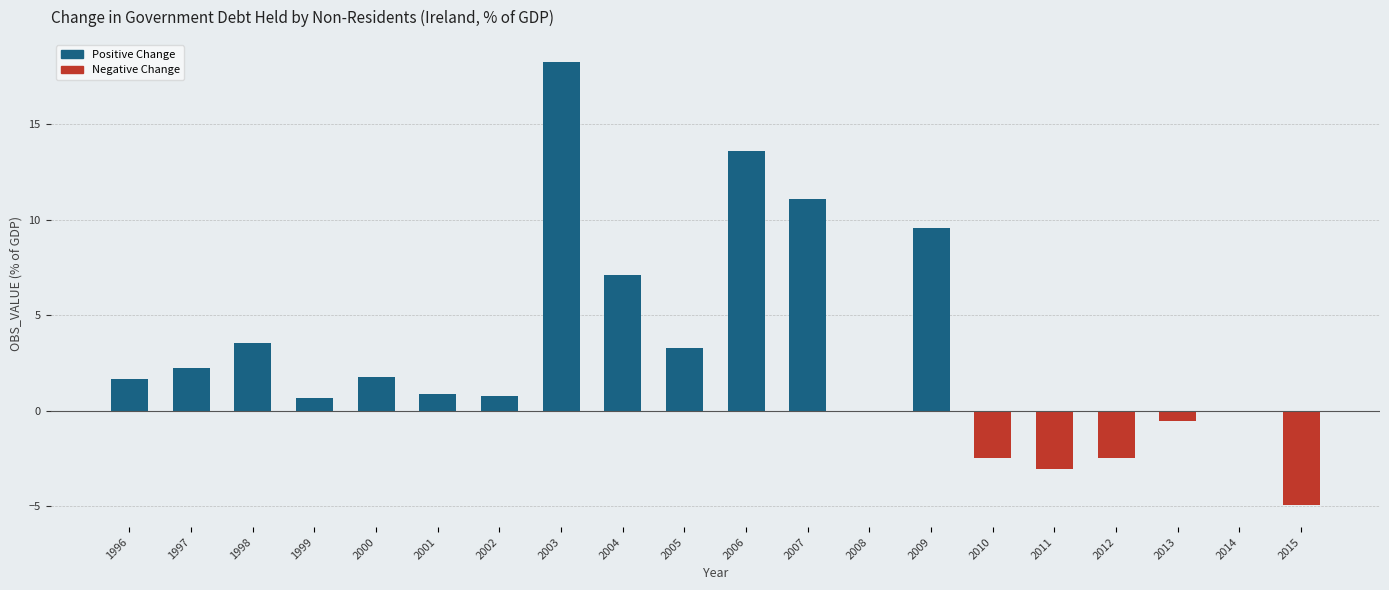

What is the average value?

3.0